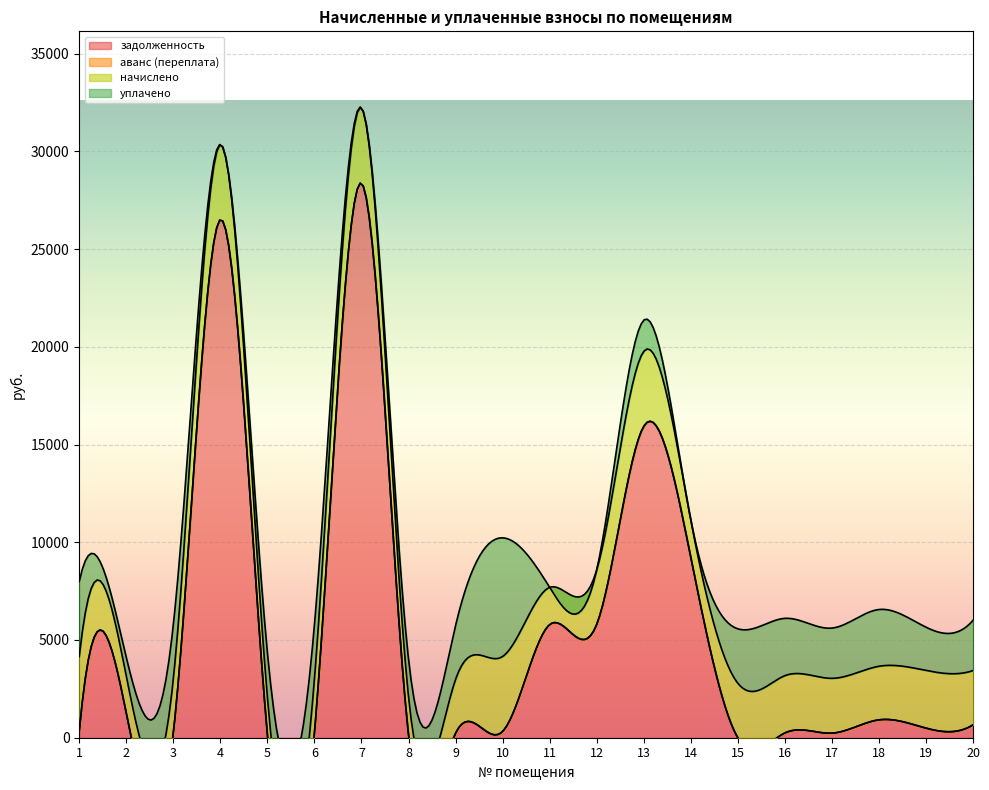

Which series has the widest spread of values?

задолженность